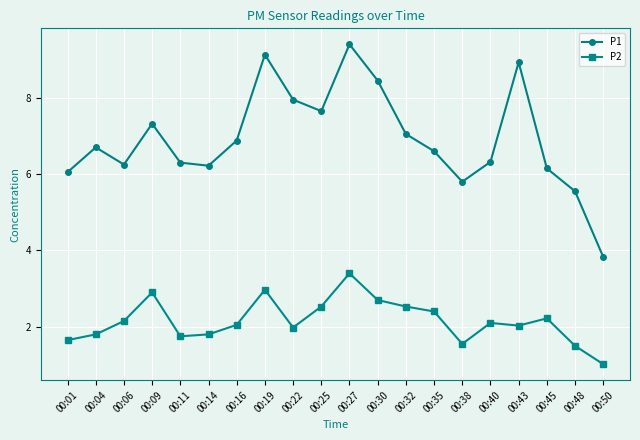

Which series has the largest range (max minus min)?

P1